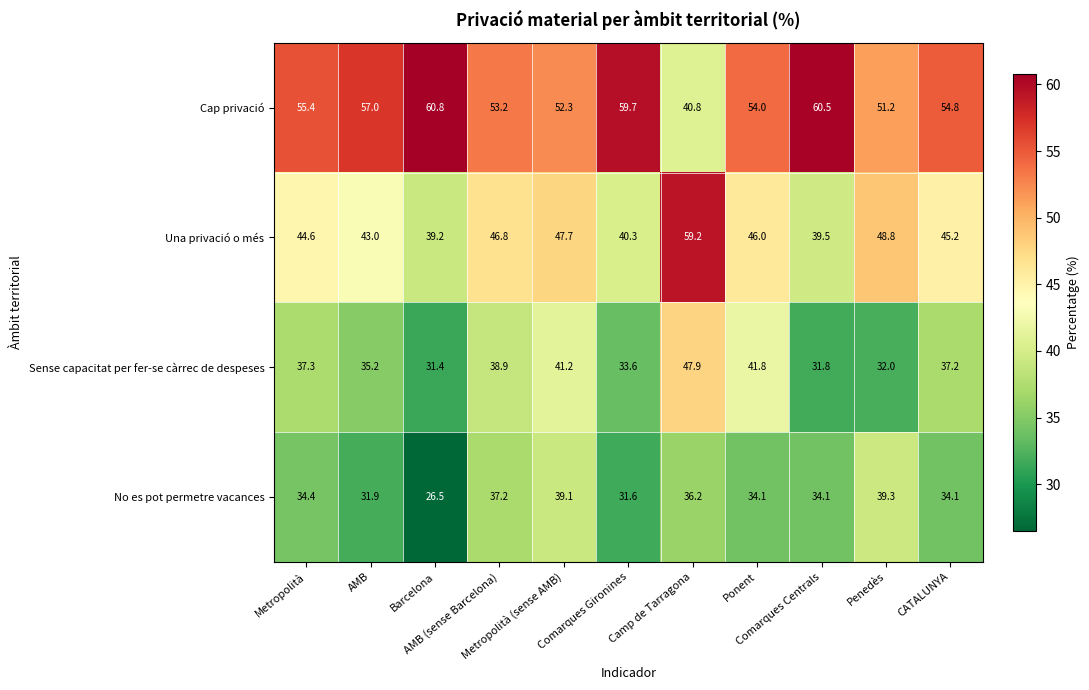

At which category is the sum across all series the highest?

Camp de Tarragona